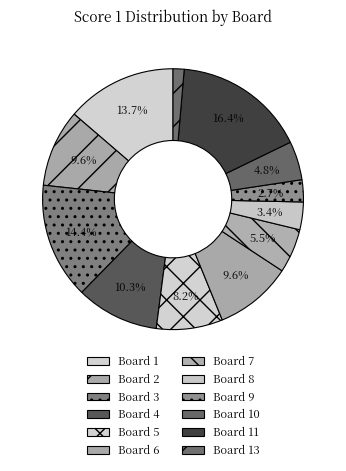

What is the largest slice in the pie chart?

Board 11